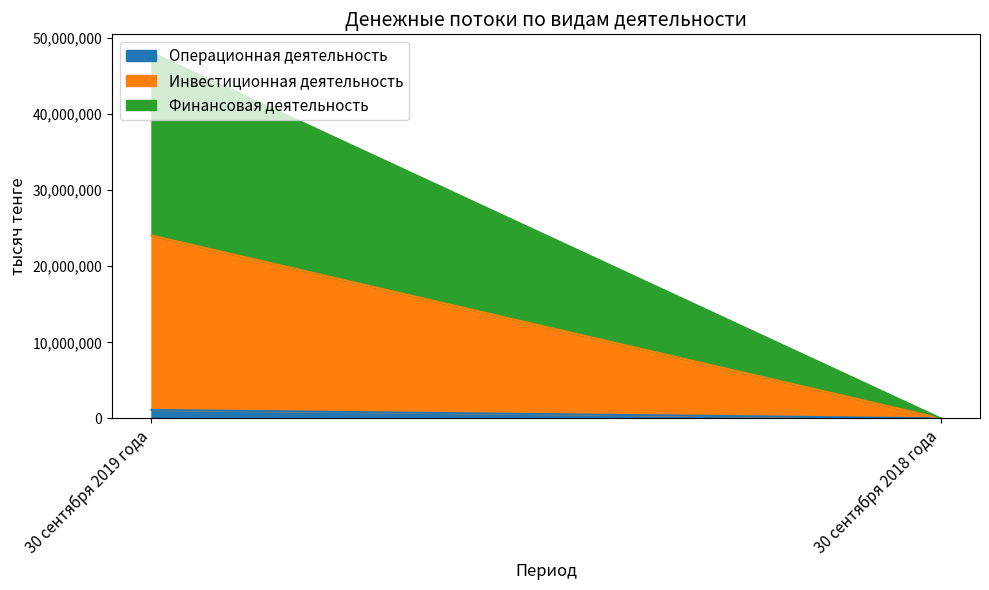

What is the value of the Операционная деятельность point at the 1st from the left?

-1108575